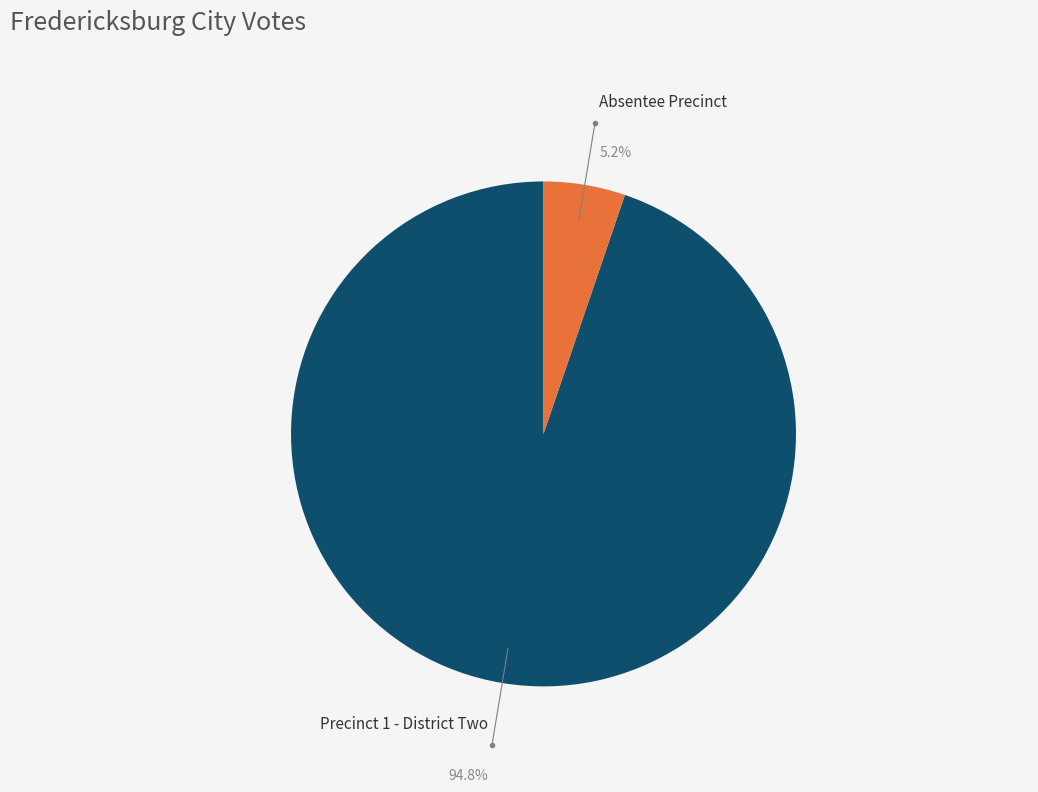

How much of the chart is everything except Absentee Precinct?

94.8%